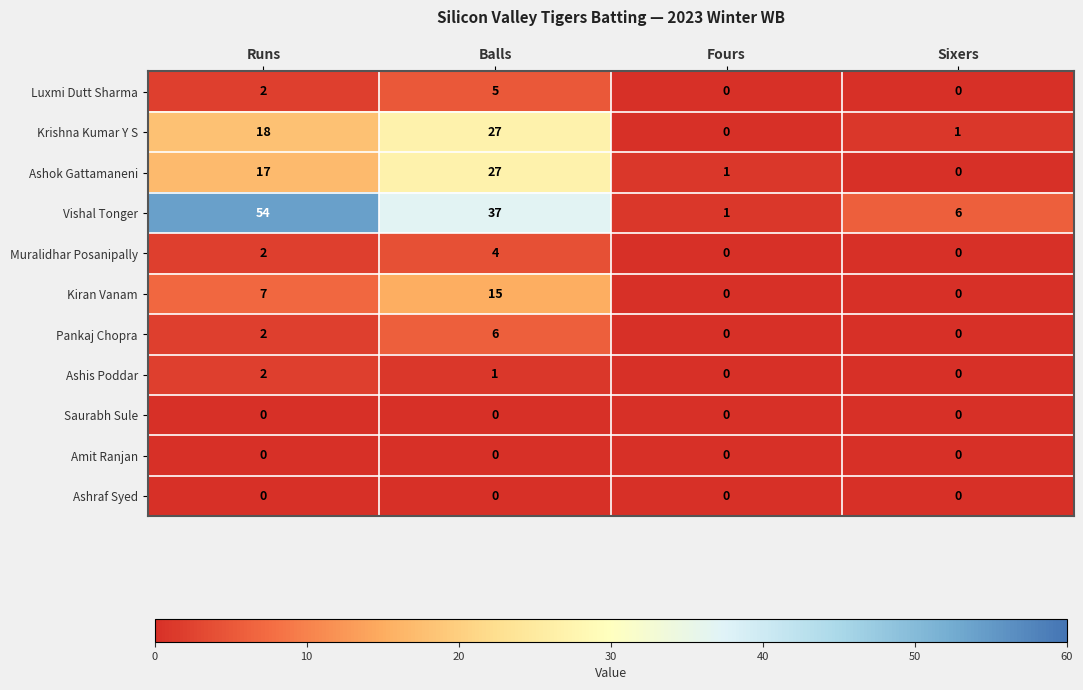

True or false: Ashok Gattamaneni has a value of 1 at Fours.

True